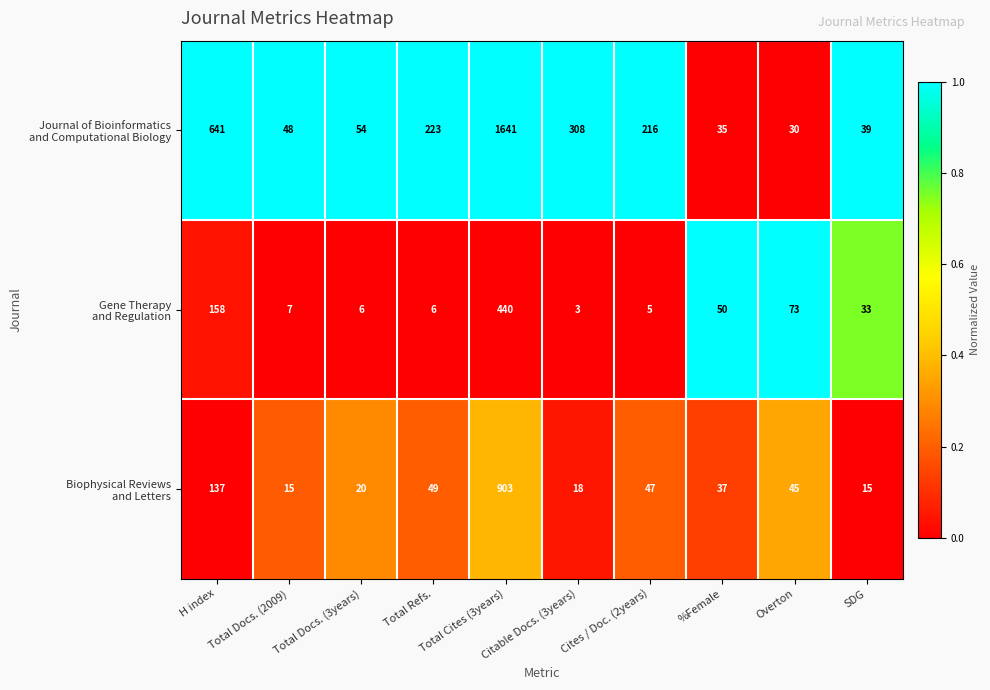

At which category does the chart reach its peak across all series?

Total Cites (3years)